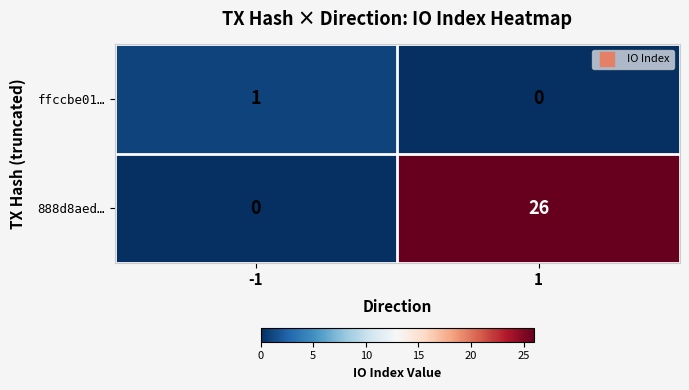

What is the sum of the 888d8aed… values at -1 and 1?

26